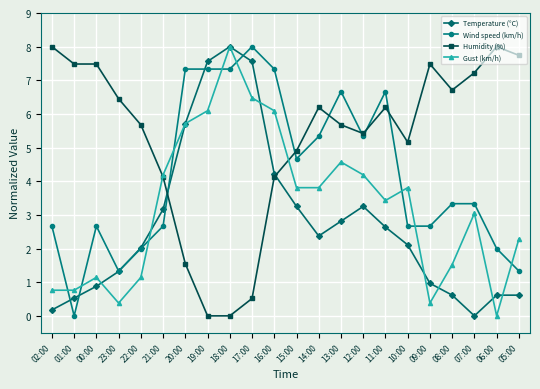

At which category does Wind speed (km/h) reach its first local valley?

01:00